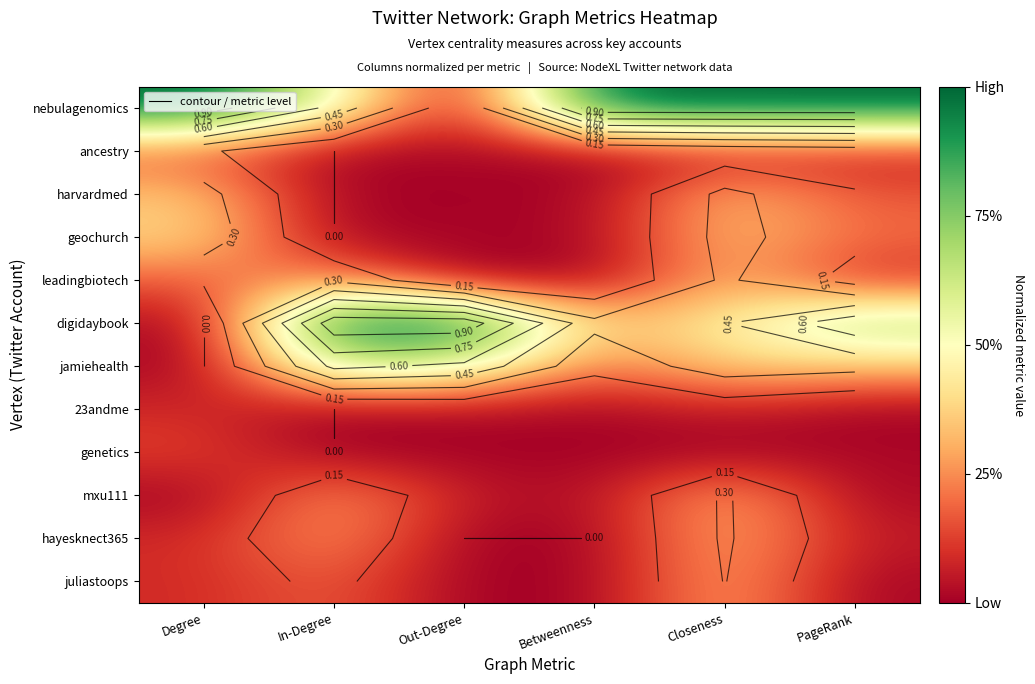

List the labels in order of genetics value, smallest first.

In-Degree, Closeness, Betweenness, Out-Degree, PageRank, Degree